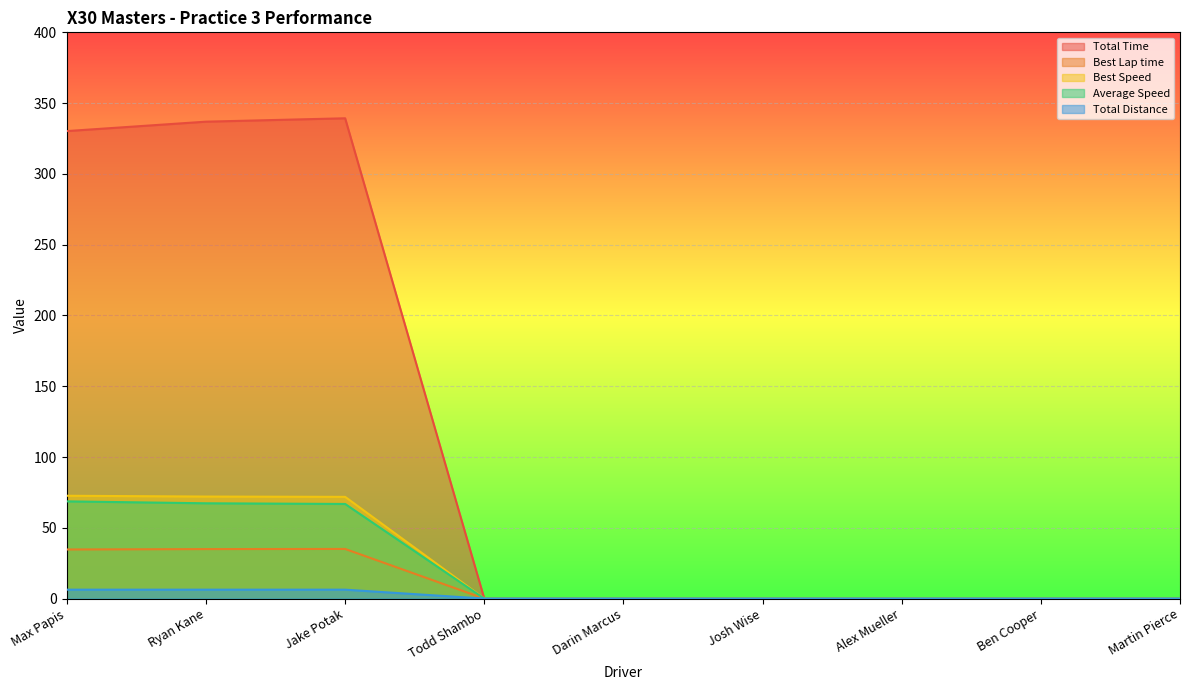

List the labels in order of Best Lap time value, largest first.

Jake Potak, Ryan Kane, Max Papis, Todd Shambo, Darin Marcus, Josh Wise, Alex Mueller, Ben Cooper, Martin Pierce